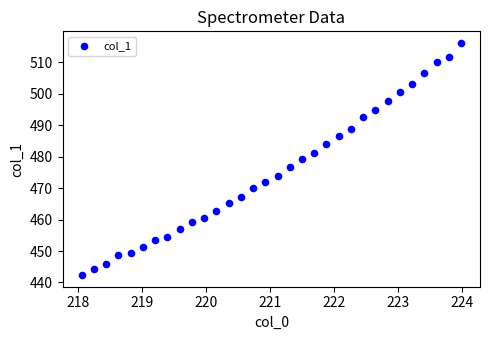

What is the range of Y values (max minus min)?

73.9